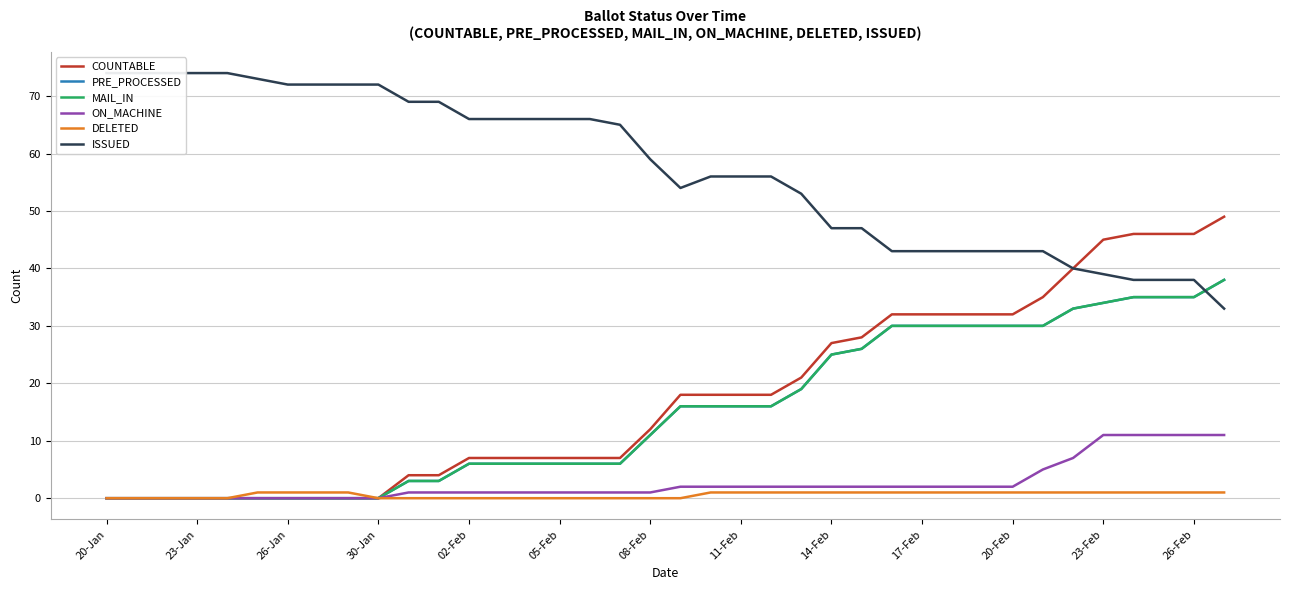

How many lines are shown in the chart?

6